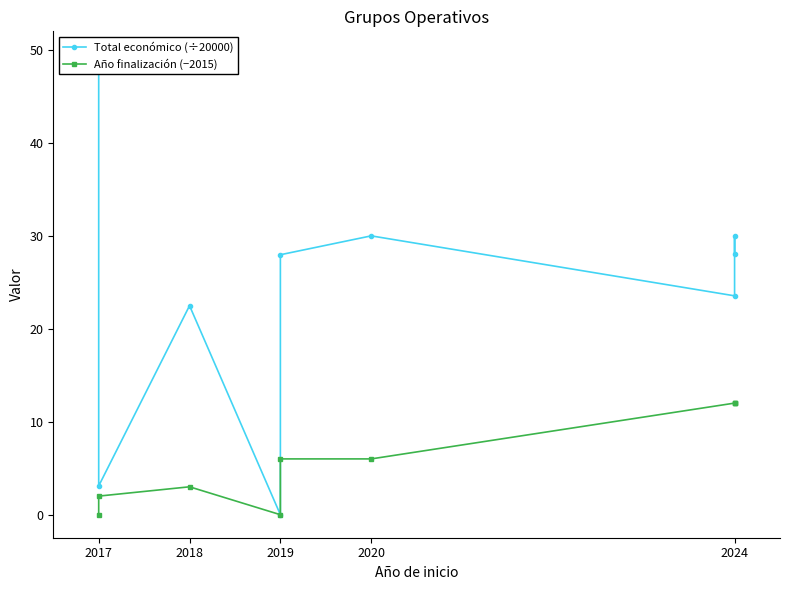

Reading left to right, what are all the values shown in this chart?

Total económico (÷20000): 49.5	3.1	22.5	0.0	28.0	30.0	23.5	30.0	28.0
Año finalización (−2015): 0.0	2.0	3.0	0.0	6.0	6.0	12.0	12.0	12.0